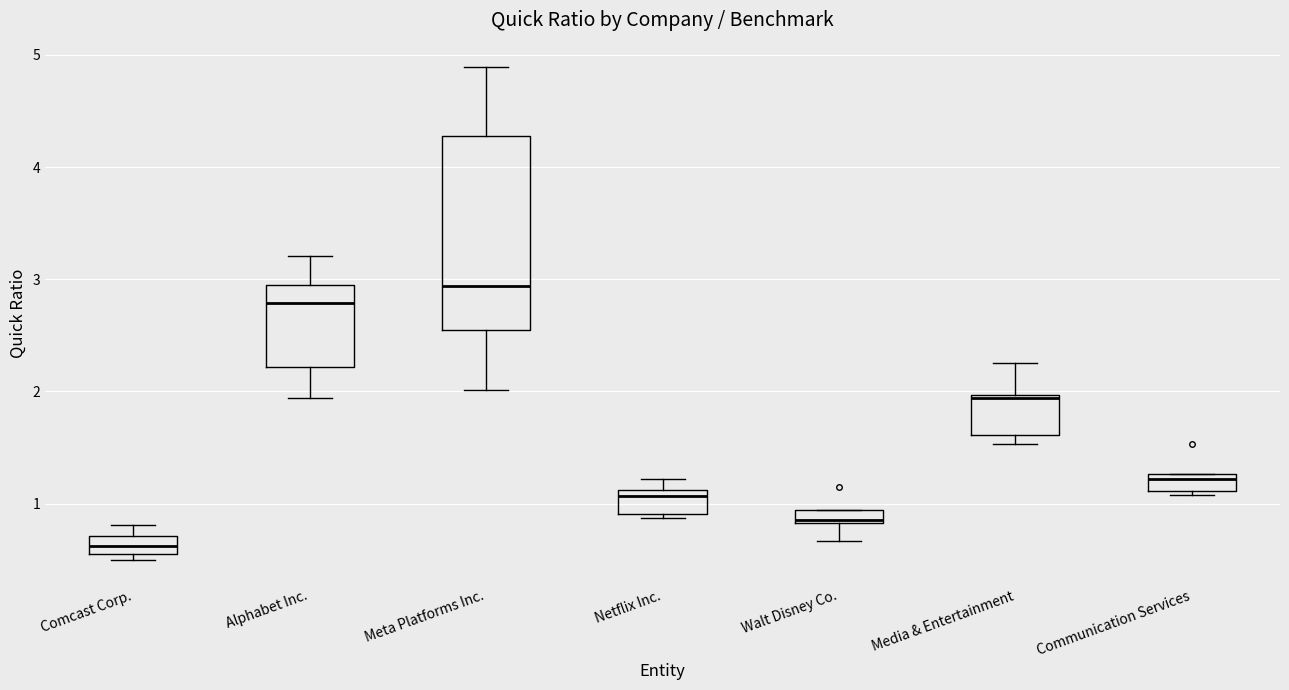

Which box's median line is the lowest?

Comcast Corp.